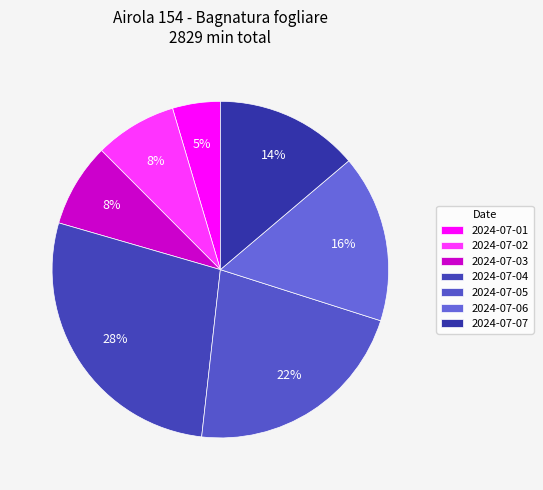

True or false: 2024-07-01 accounts for 5% of the total.

True